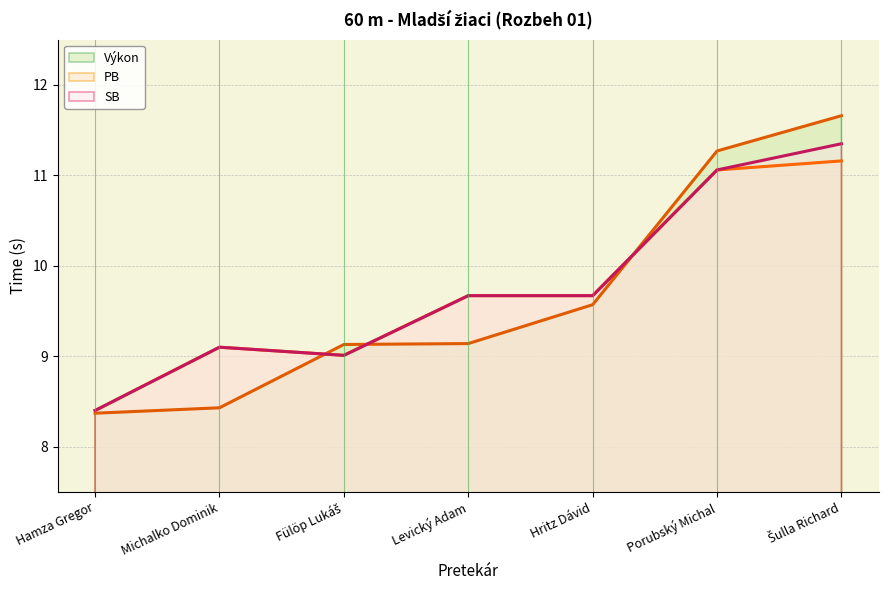

The PB (line) series shows 5.1 at Šulla Richard. True or false?

False